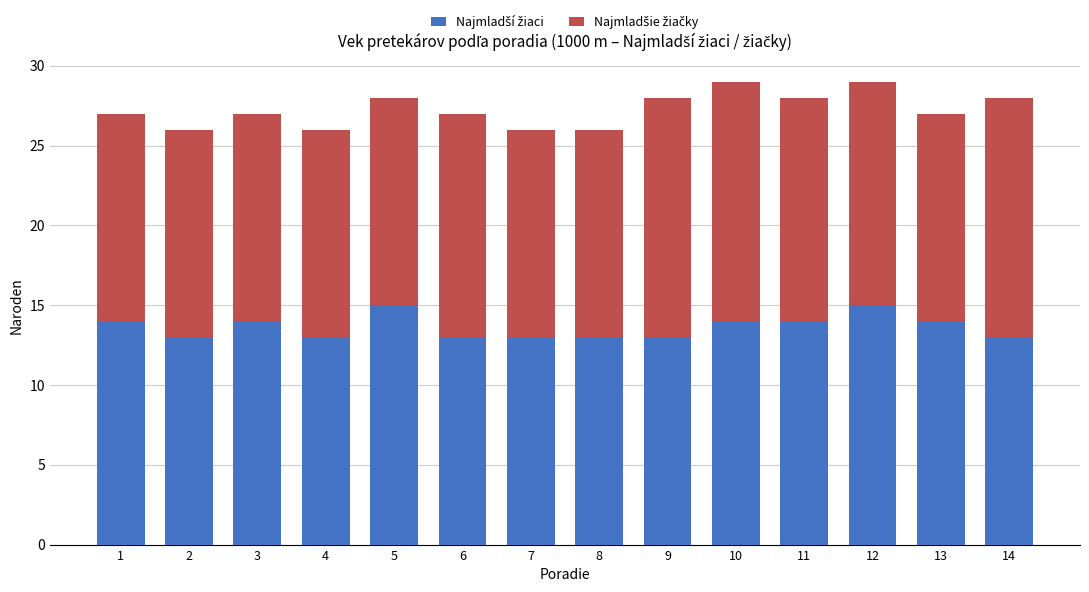

What is the total value across all series at 11?

28